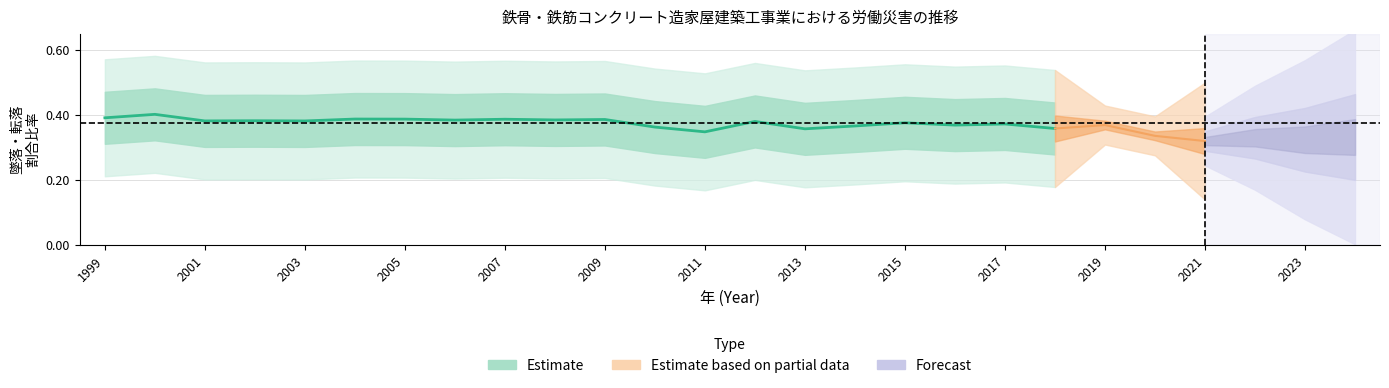

How many lines are shown in the chart?

1